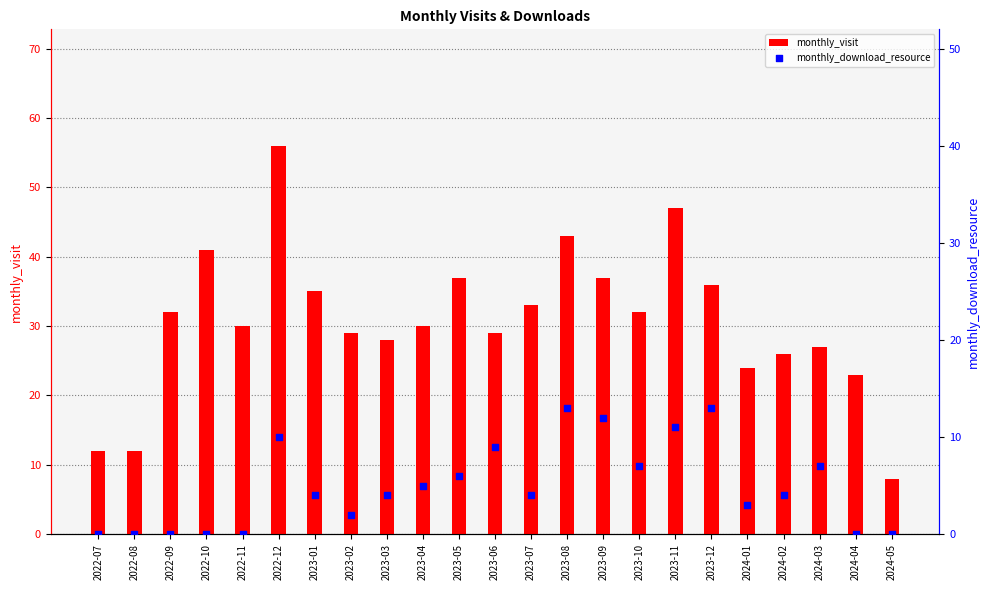

Is the value of monthly_download_resource at 2024-04 greater than the value of monthly_visit at 2023-06?

No